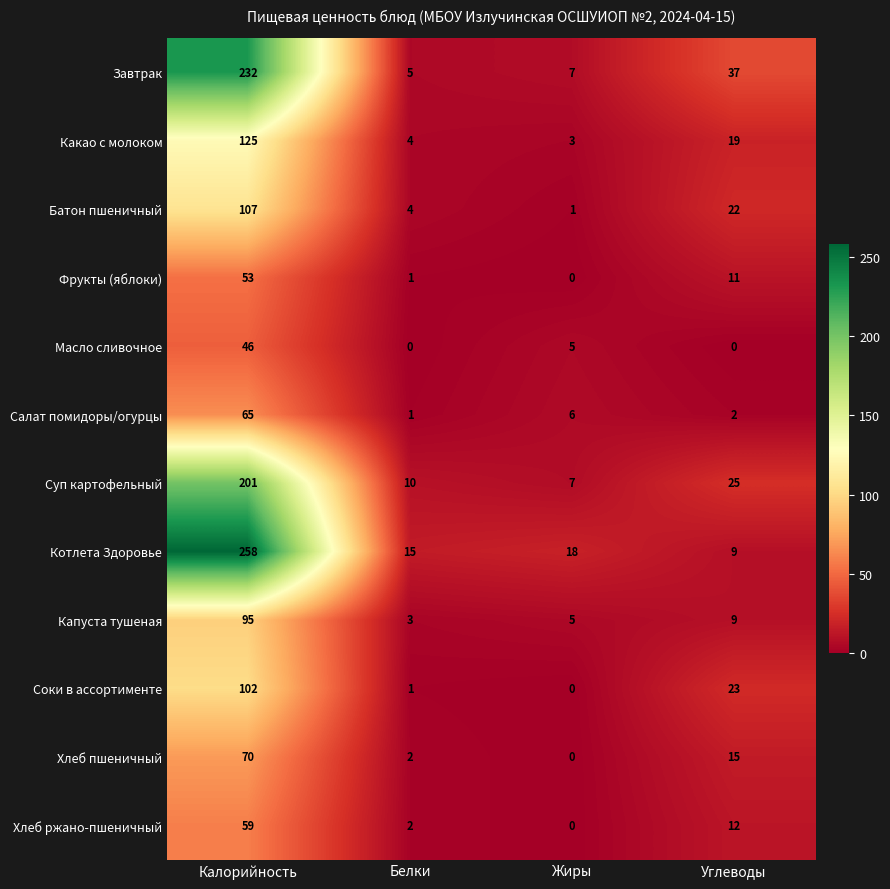

What is the average value of the Суп картофельный series?

61